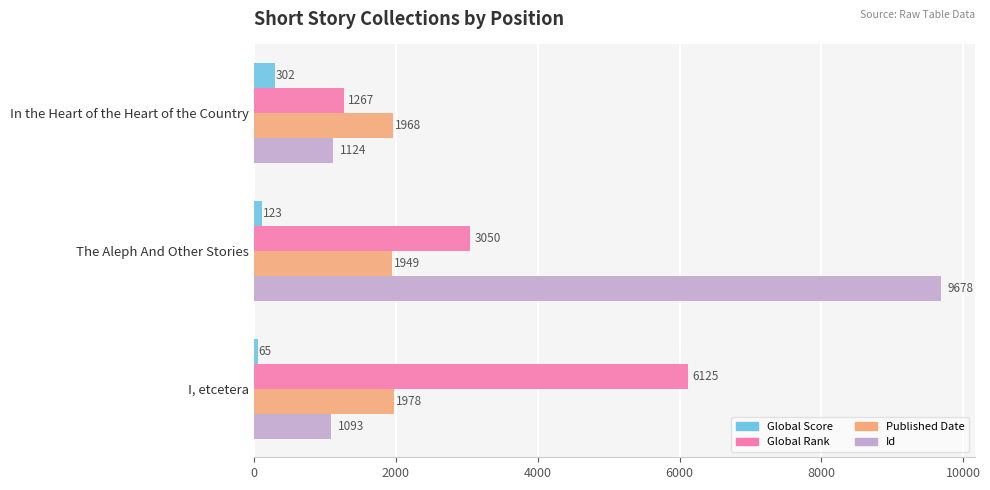

At which category is the sum across all series the highest?

The Aleph And Other Stories